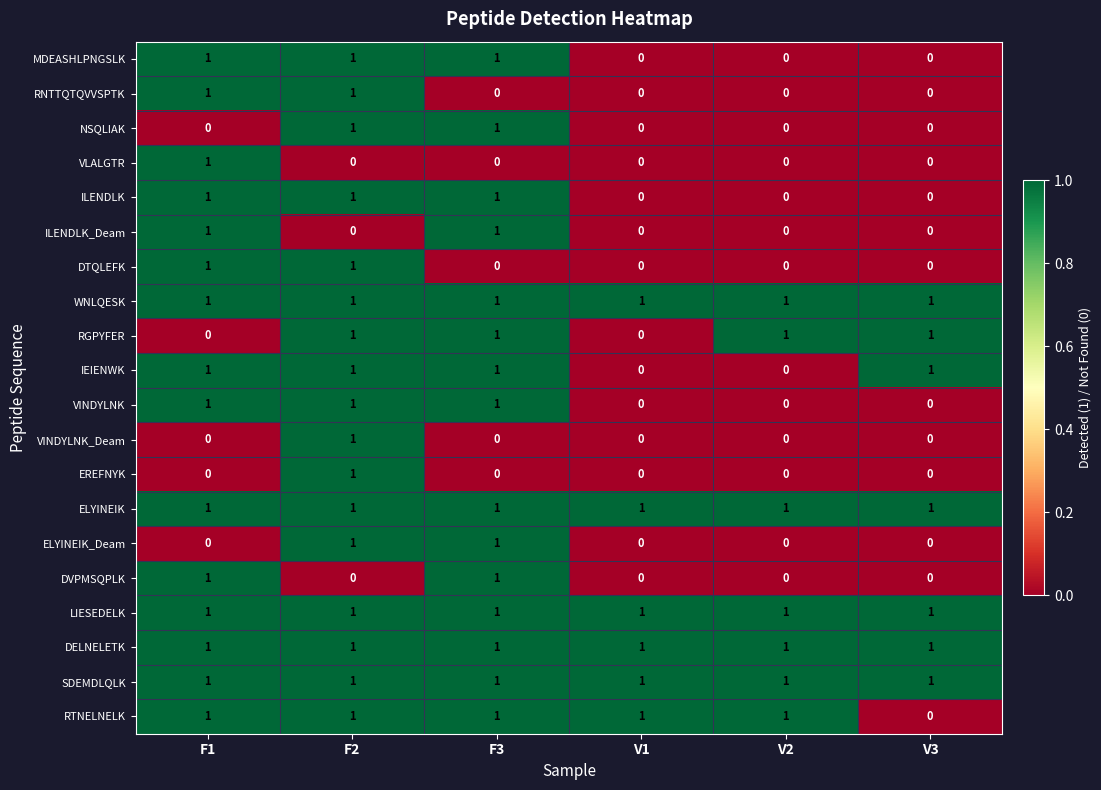

What is the total value across all series at V1?

6